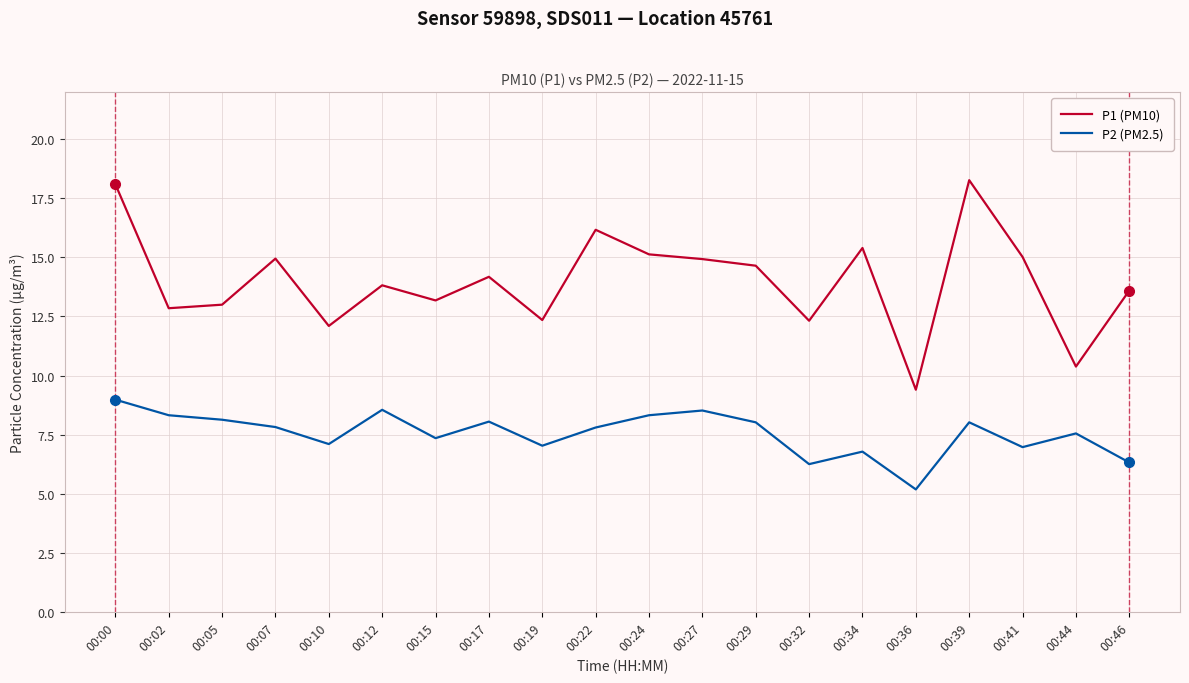

What is the total value across all series at 00:12?

22.4